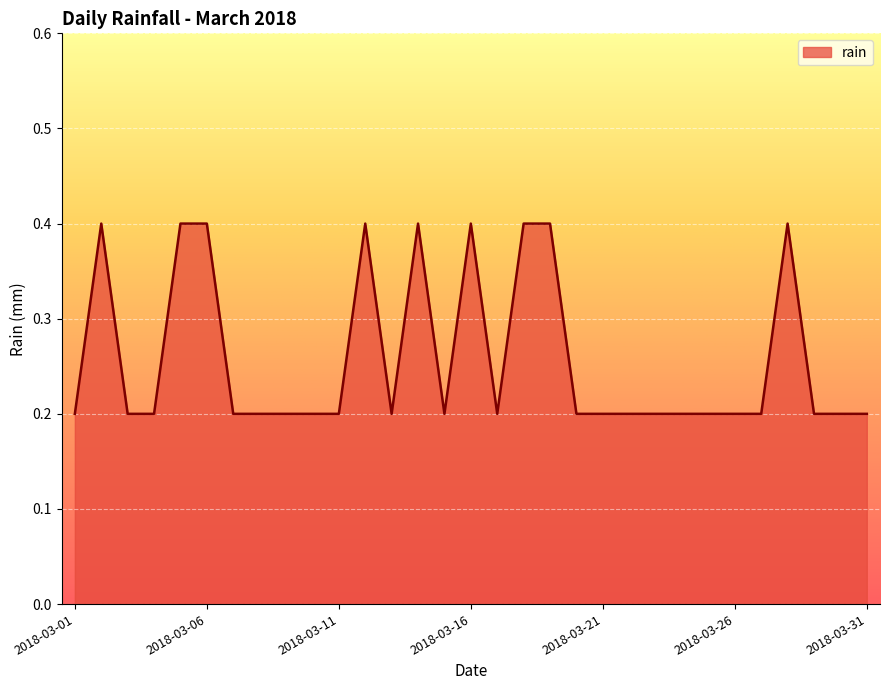

What is the smallest value displayed?

0.2